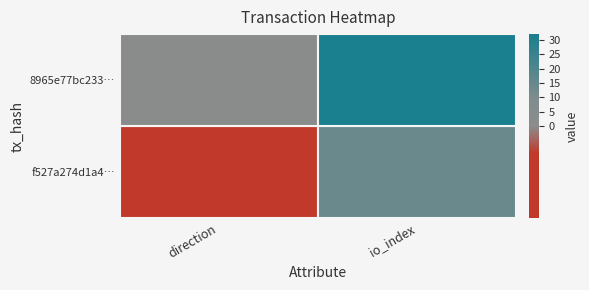

Reading left to right, what are all the values shown in this chart?

f527a274d1a4a7613f20f32e0492c6cb634730a: -1	14
8965e77bc23356bc778c179b6dcddbc697e8da9: 1	32